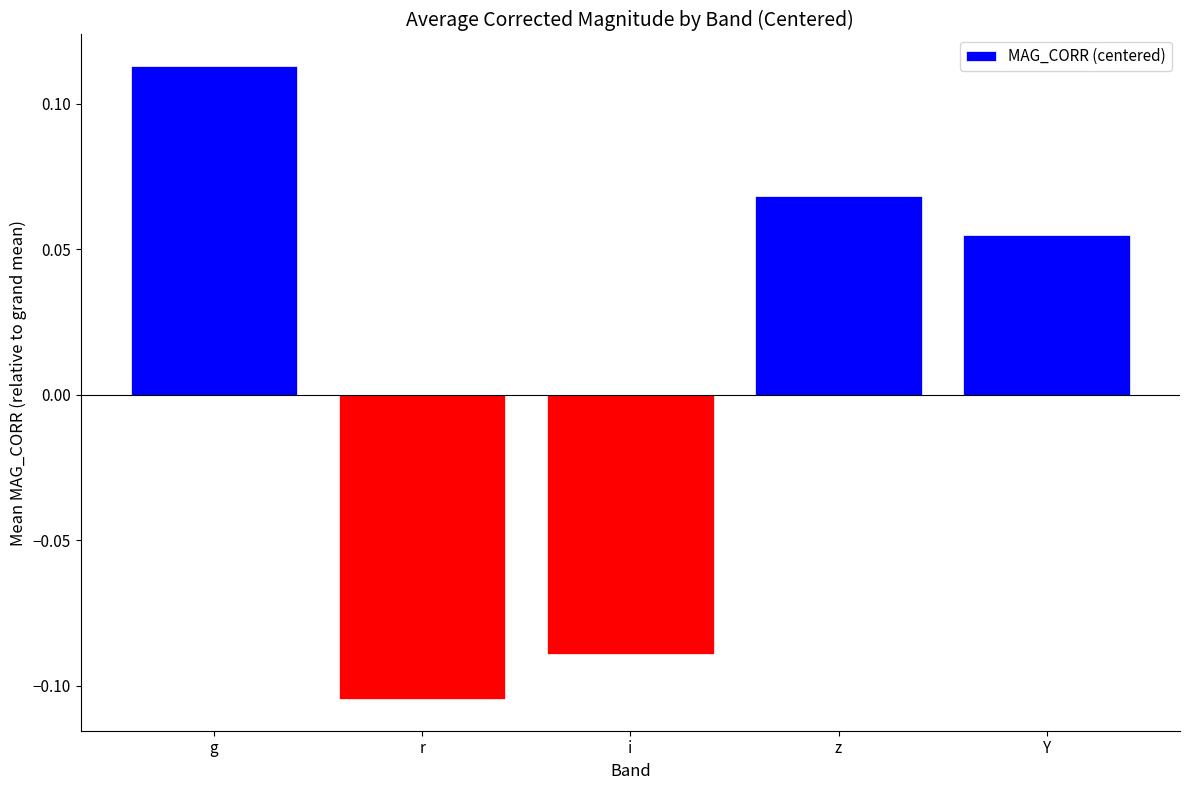

Where is the data nearest to the value 0?

Y